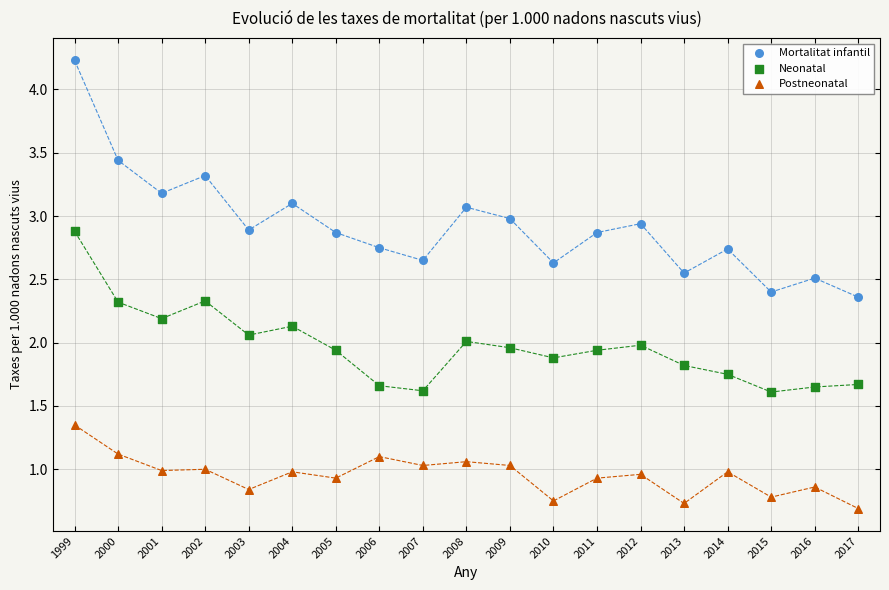

Which series reaches the minimum Y coordinate?

Postneonatal